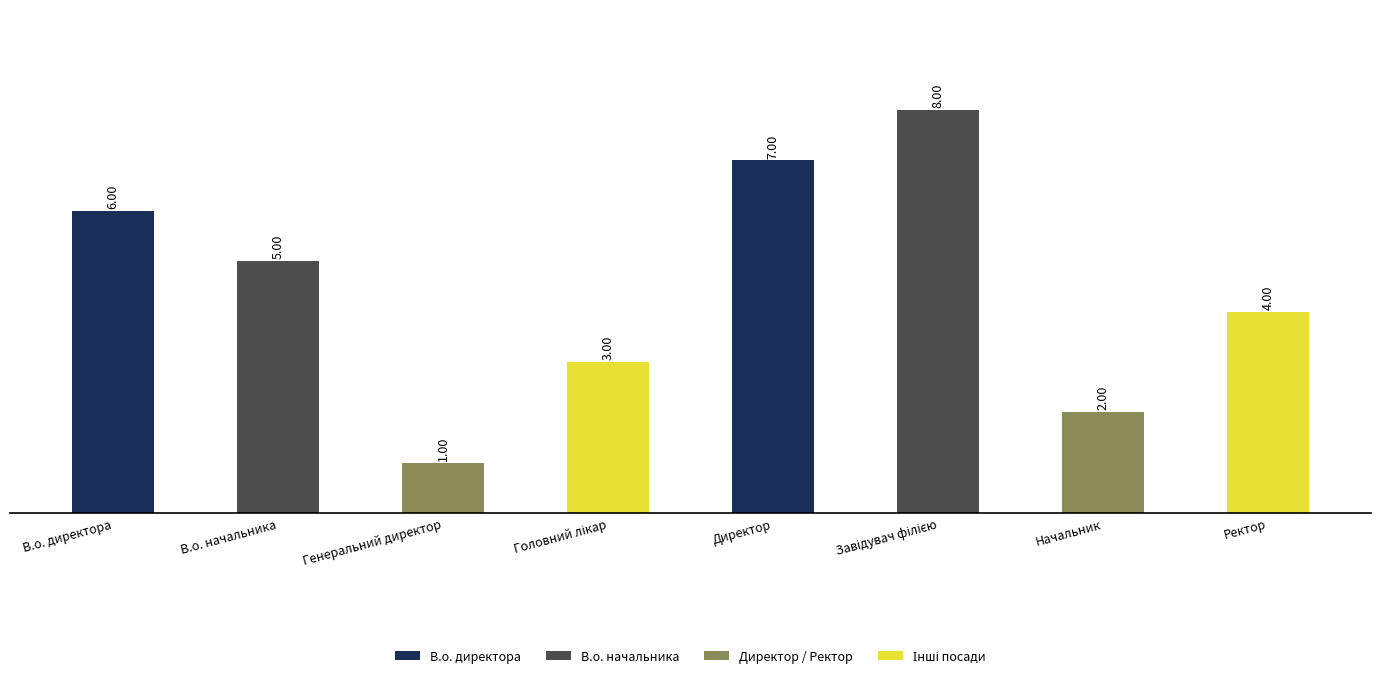

Which category has the lowest value across all series?

Генеральний директор